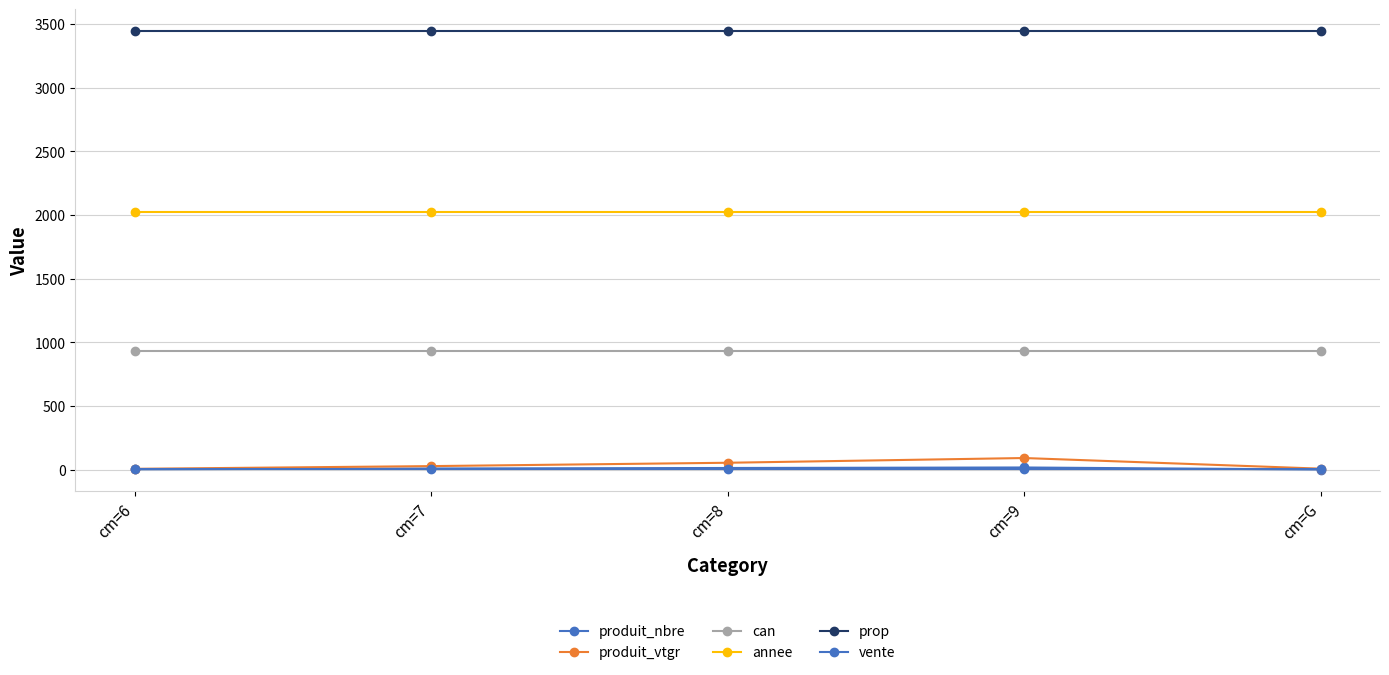

How many lines are shown in the chart?

6